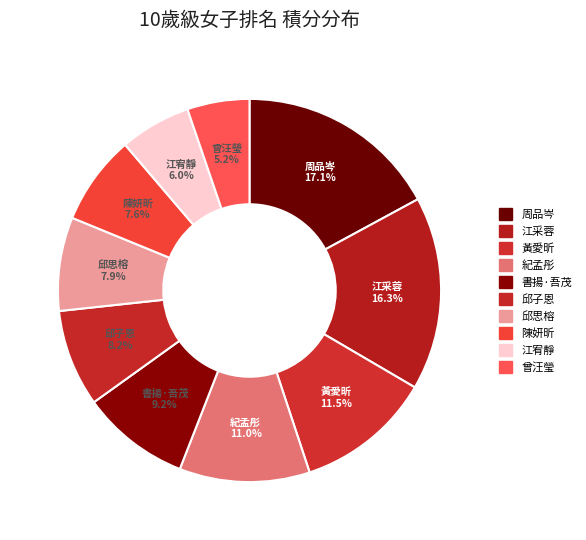

How many slices are in this pie chart?

10